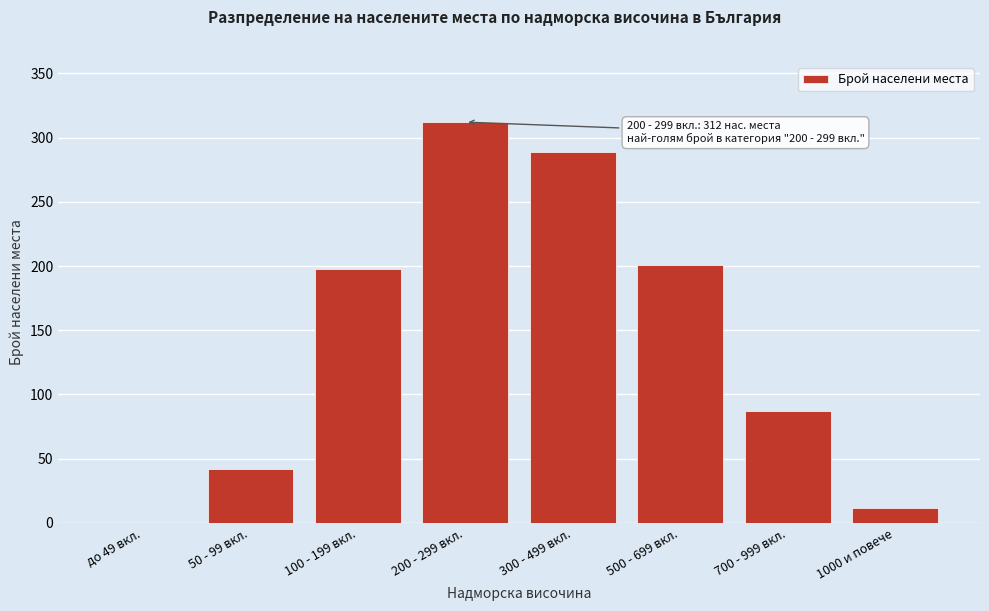

Reading left to right, transcribe all the data shown in this chart.

до 49 вкл.=0	50 - 99 вкл.=42	100 - 199 вкл.=198	200 - 299 вкл.=312	300 - 499 вкл.=289	500 - 699 вкл.=201	700 - 999 вкл.=87	1000 и повече=12